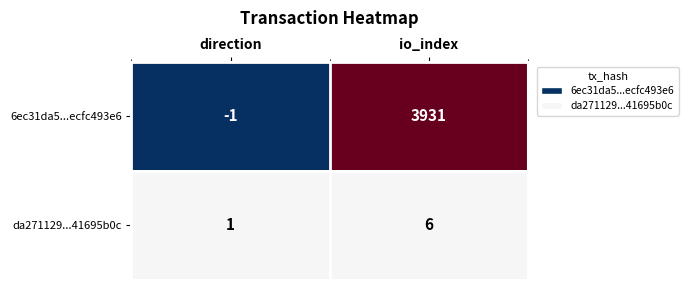

Which series has the widest spread of values?

6ec31da5...ecfc493e6